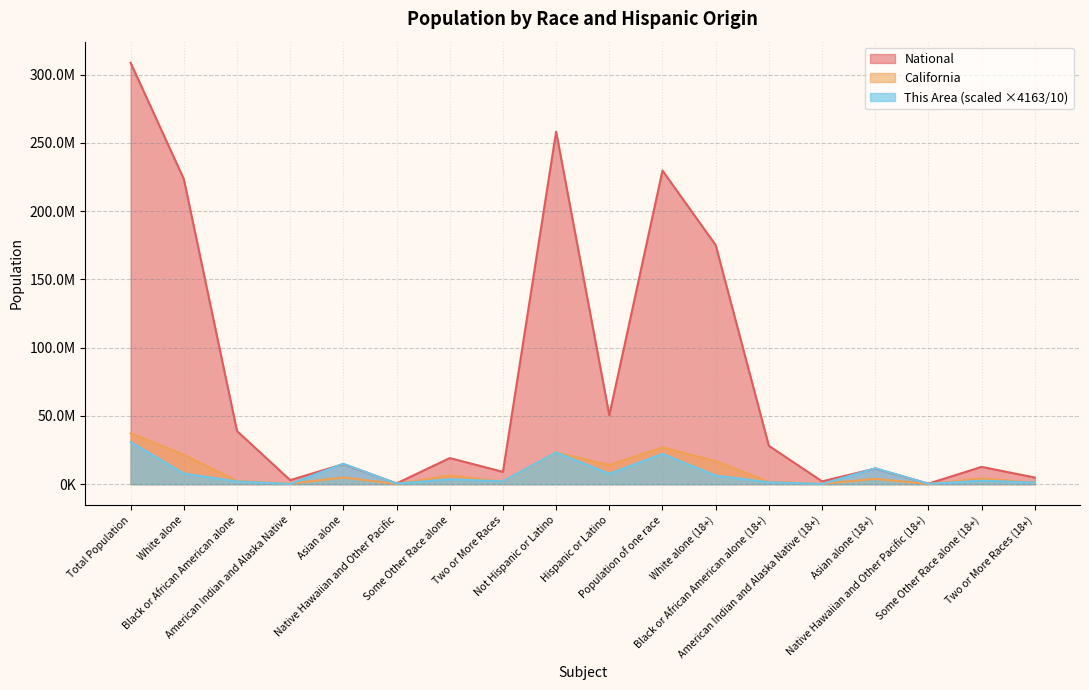

How many lines are shown in the chart?

3